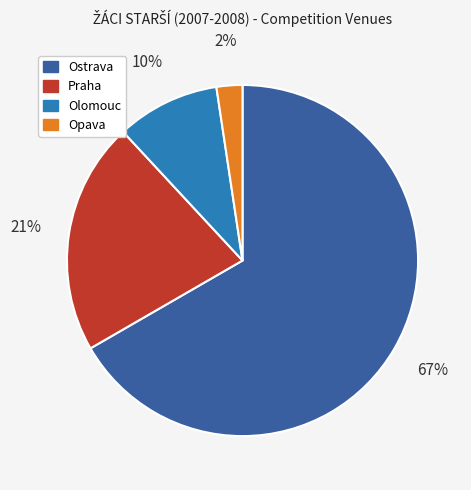

Do Olomouc and Opava together represent more than half of the pie?

No